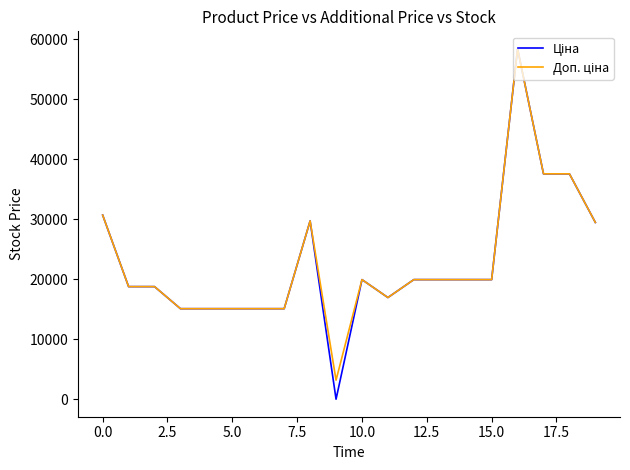

What is the greatest value displayed?

58426.5